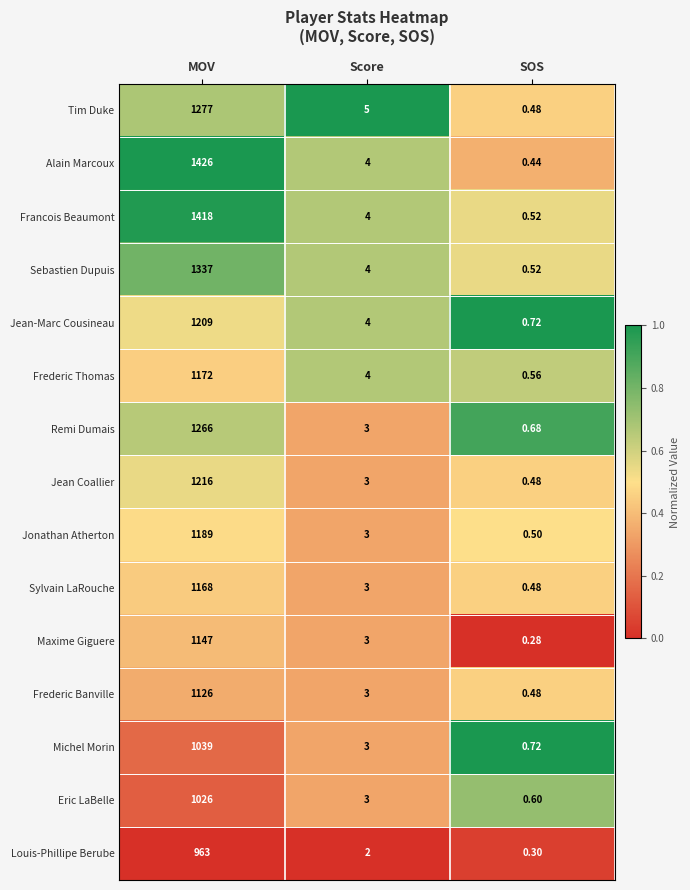

List the series in order of their peak value, lowest first.

Louis-Phillipe Berube, Eric LaBelle, Michel Morin, Frederic Banville, Maxime Giguere, Sylvain LaRouche, Frederic Thomas, Jonathan Atherton, Jean-Marc Cousineau, Jean Coallier, Remi Dumais, Tim Duke, Sebastien Dupuis, Francois Beaumont, Alain Marcoux